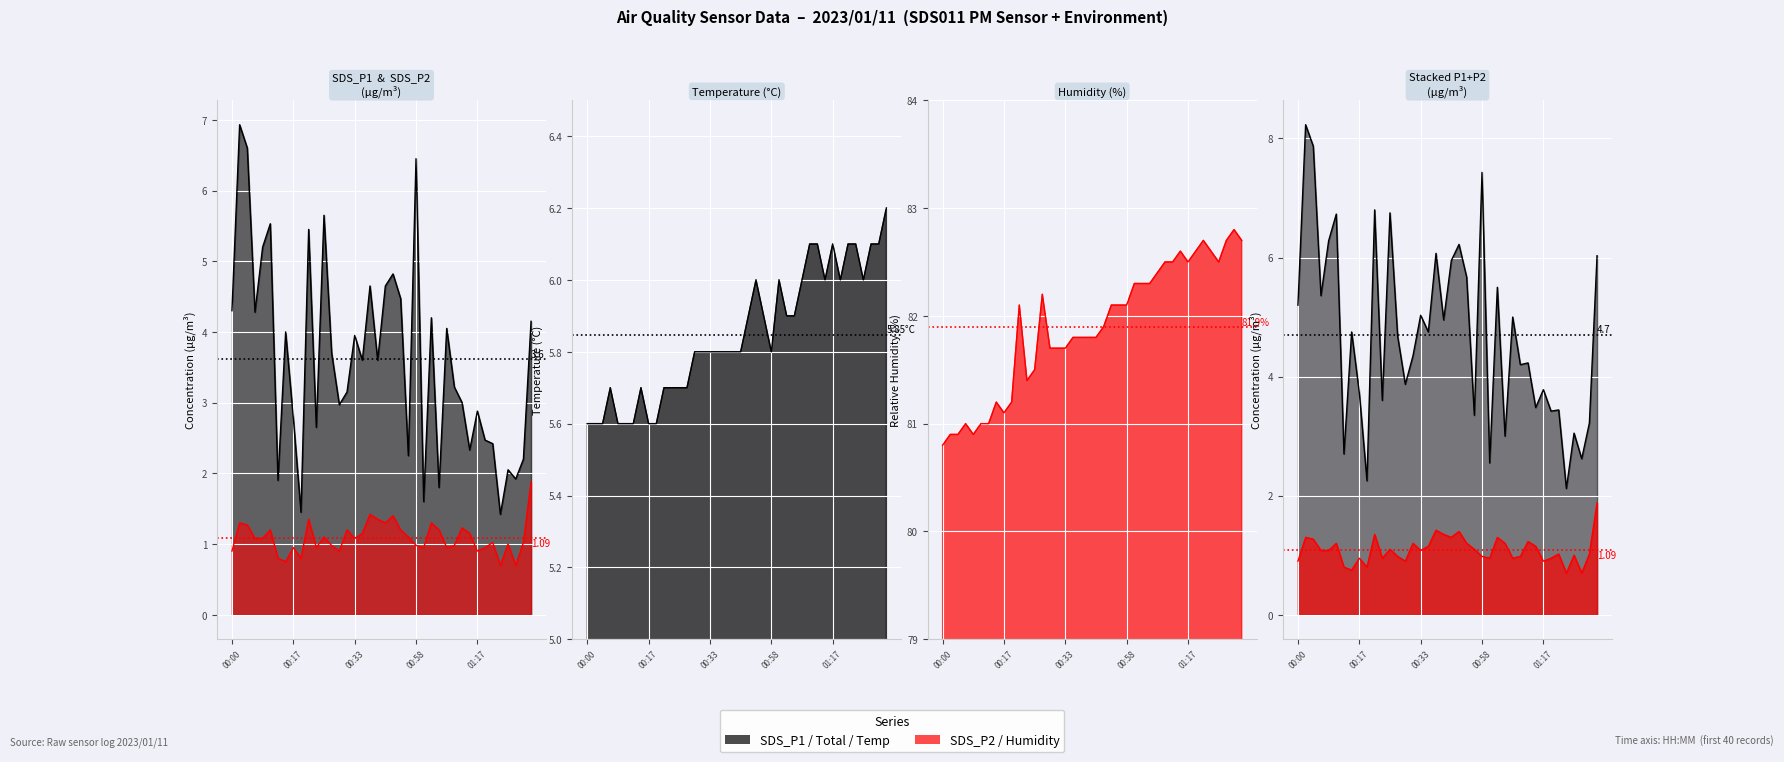

The value of SDS_P2 at 00:06 is 1.1. True or false?

True